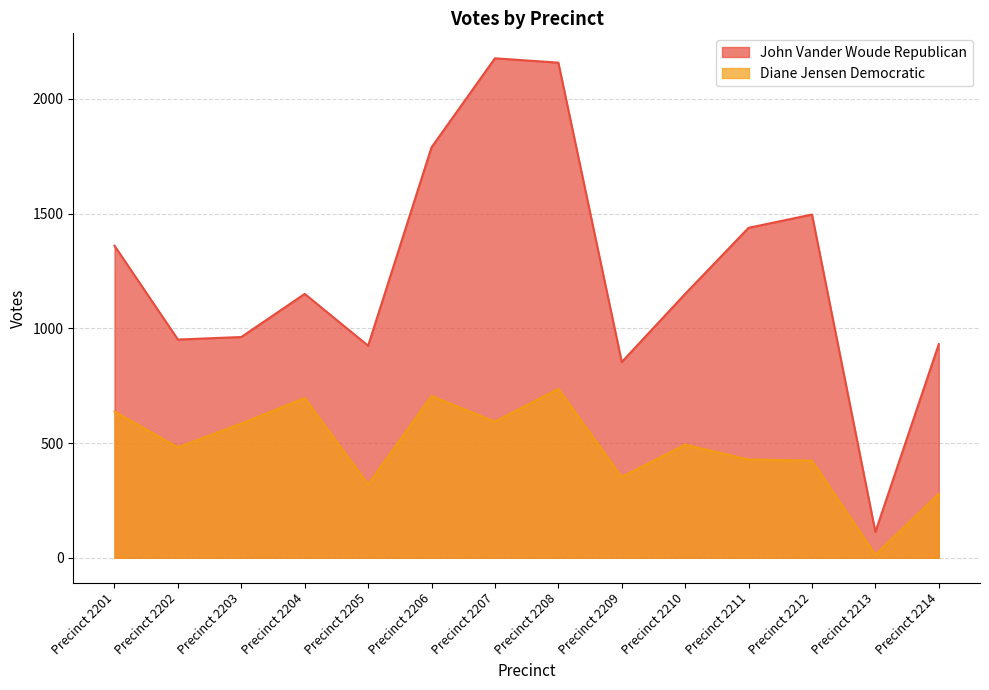

Reading left to right, extract all data points from this chart.

John Vander Woude Republican: Precinct 2201=1360	Precinct 2202=951	Precinct 2203=962	Precinct 2204=1150	Precinct 2205=924	Precinct 2206=1789	Precinct 2207=2177	Precinct 2208=2158	Precinct 2209=853	Precinct 2210=1150	Precinct 2211=1438	Precinct 2212=1496	Precinct 2213=112	Precinct 2214=931
Diane Jensen Democratic: Precinct 2201=637	Precinct 2202=481	Precinct 2203=585	Precinct 2204=696	Precinct 2205=319	Precinct 2206=705	Precinct 2207=593	Precinct 2208=736	Precinct 2209=352	Precinct 2210=493	Precinct 2211=428	Precinct 2212=423	Precinct 2213=13	Precinct 2214=278